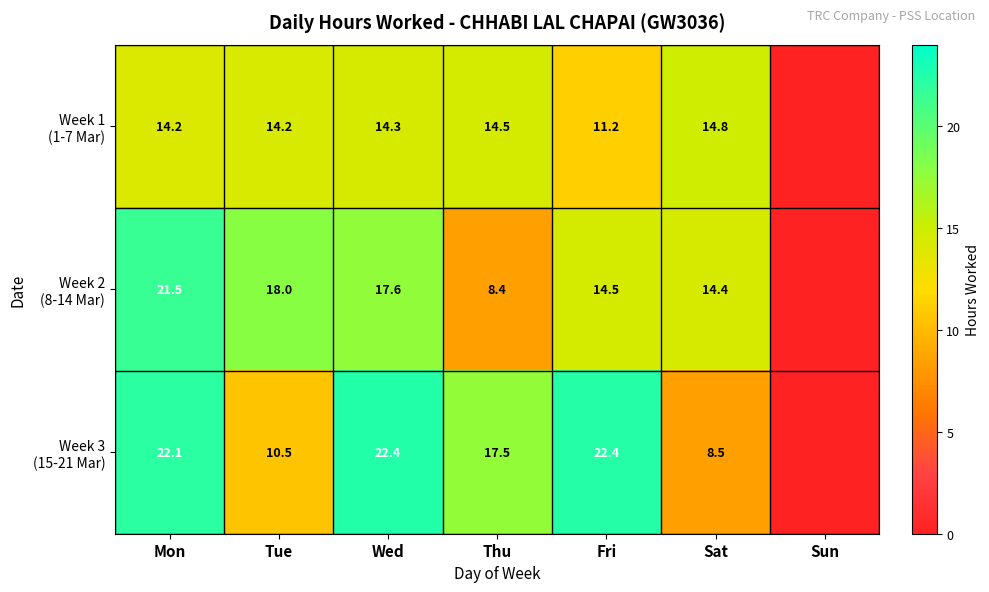

What is the difference between the highest and lowest values at Tue?

7.5